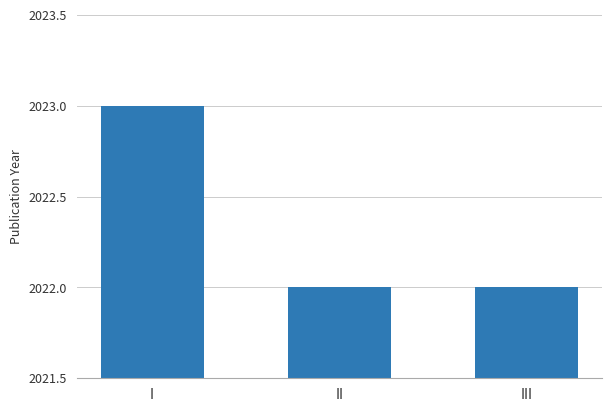

At which category does the chart reach its peak across all series?

I